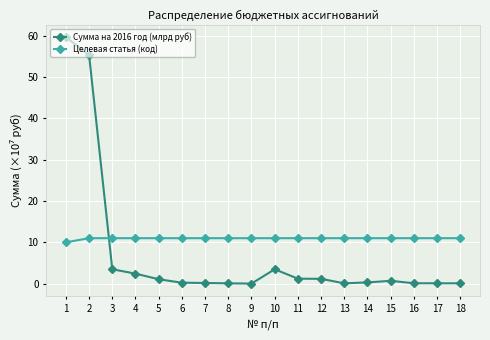

How many times do Сумма на 2016 год (млрд руб) and Целевая статья (код) cross each other?

1